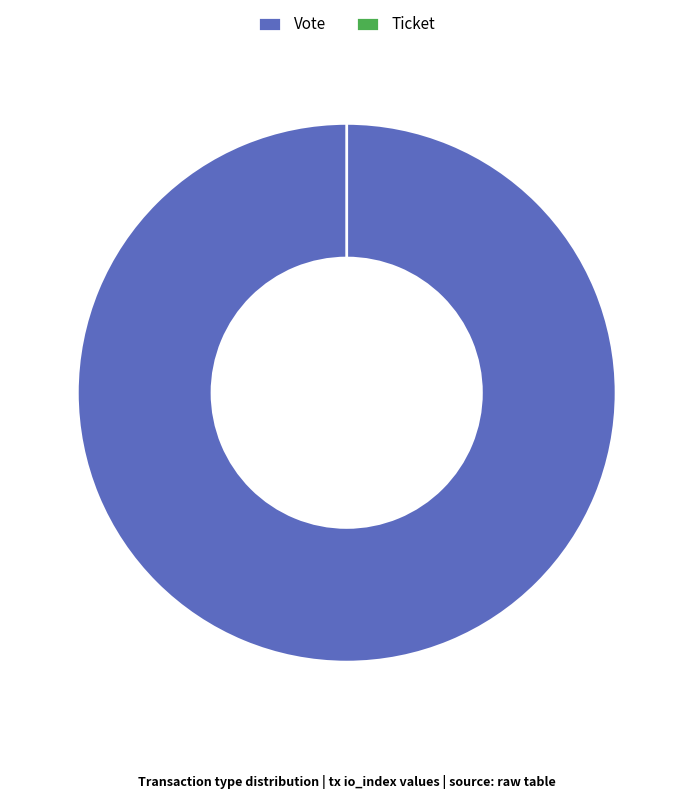

Count the number of slices in the pie.

2